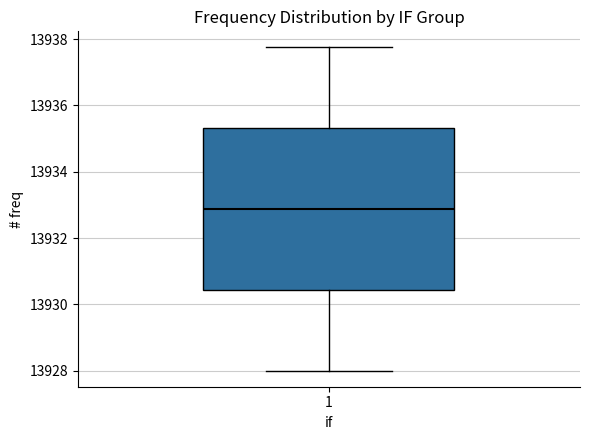

Read this box plot against the y-axis: the position of the median line, the range covered by the box, and the ends of both whiskers. The values are not printed on the chart, so give them approximately, as read against the axis.

median 13932.8, box 13930.4 to 13935.4, whiskers 13928.0 to 13937.8